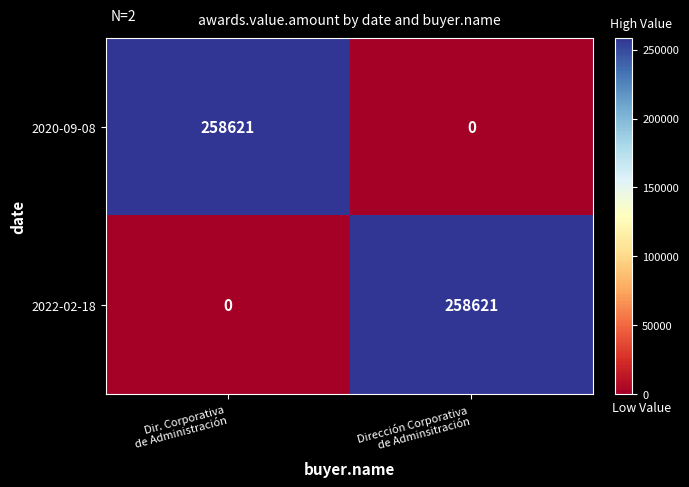

What is the sum of all 2020-09-08 values?

258621